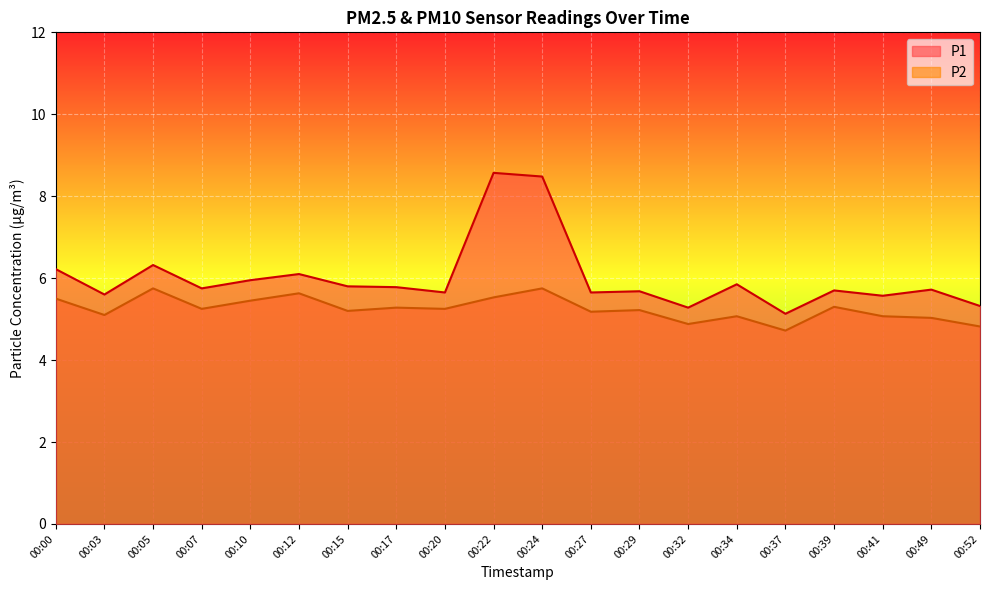

Count the number of data series in this chart.

2